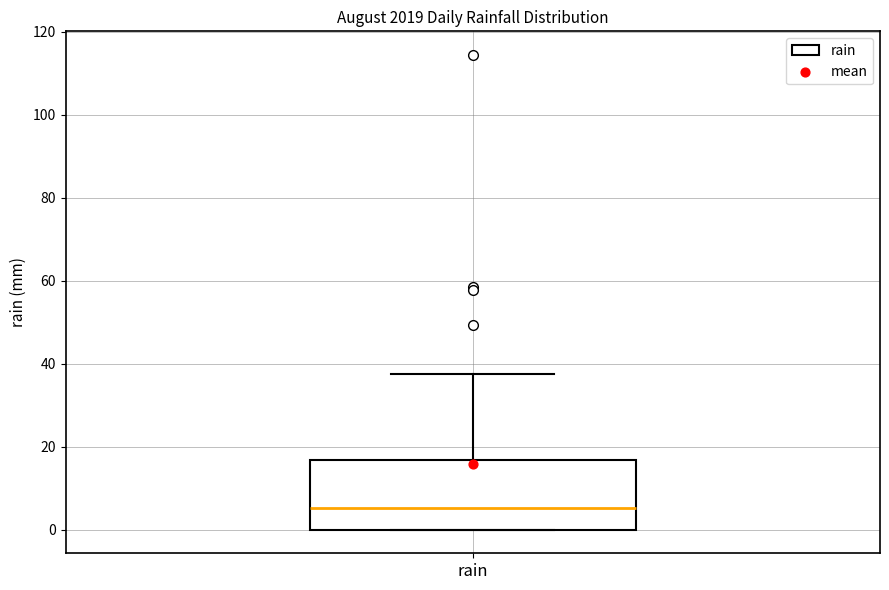

Read this box plot against the y-axis: the position of the median line, the range covered by the box, and the ends of both whiskers. The values are not printed on the chart, so give them approximately, as read against the axis.

median 6, box 0 to 16, whiskers 0 to 38